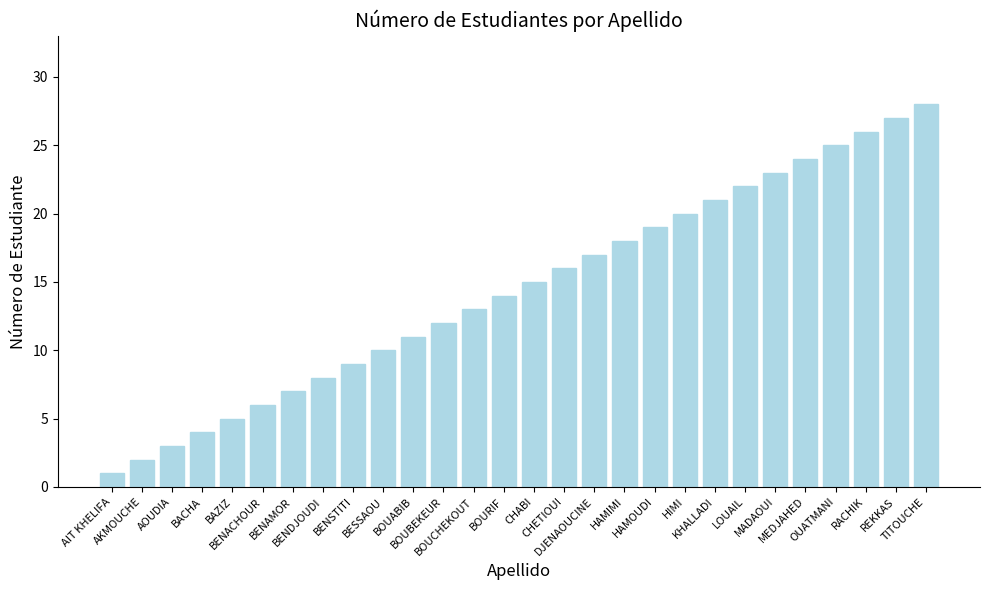

List the labels in order of value, largest first.

TITOUCHE, REKKAS, RACHIK, OUATMANI, MEDJAHED, MADAOUI, LOUAIL, KHALLADI, HIMI, HAMOUDI, HAMIMI, DJENAOUCINE, CHETIOUI, CHABI, BOURIF, BOUCHEKOUT, BOUBEKEUR, BOUABIB, BESSAOU, BENSTITI, BENDJOUDI, BENAMOR, BENACHOUR, BAZIZ, BACHA, AOUDIA, AKMOUCHE, AIT KHELIFA